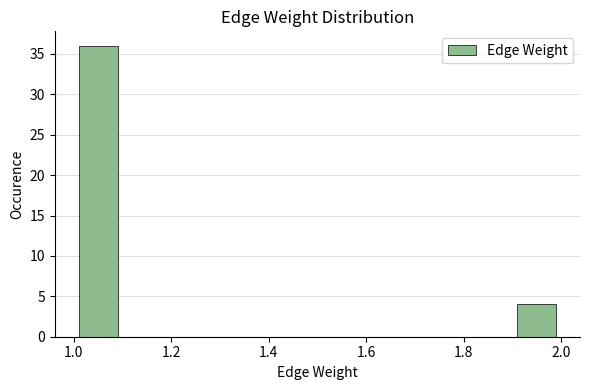

What is the height of the bar covering 1.9 to 2.0 on the x-axis? The values are not printed on the chart, so give them approximately, as read against the axis.

4